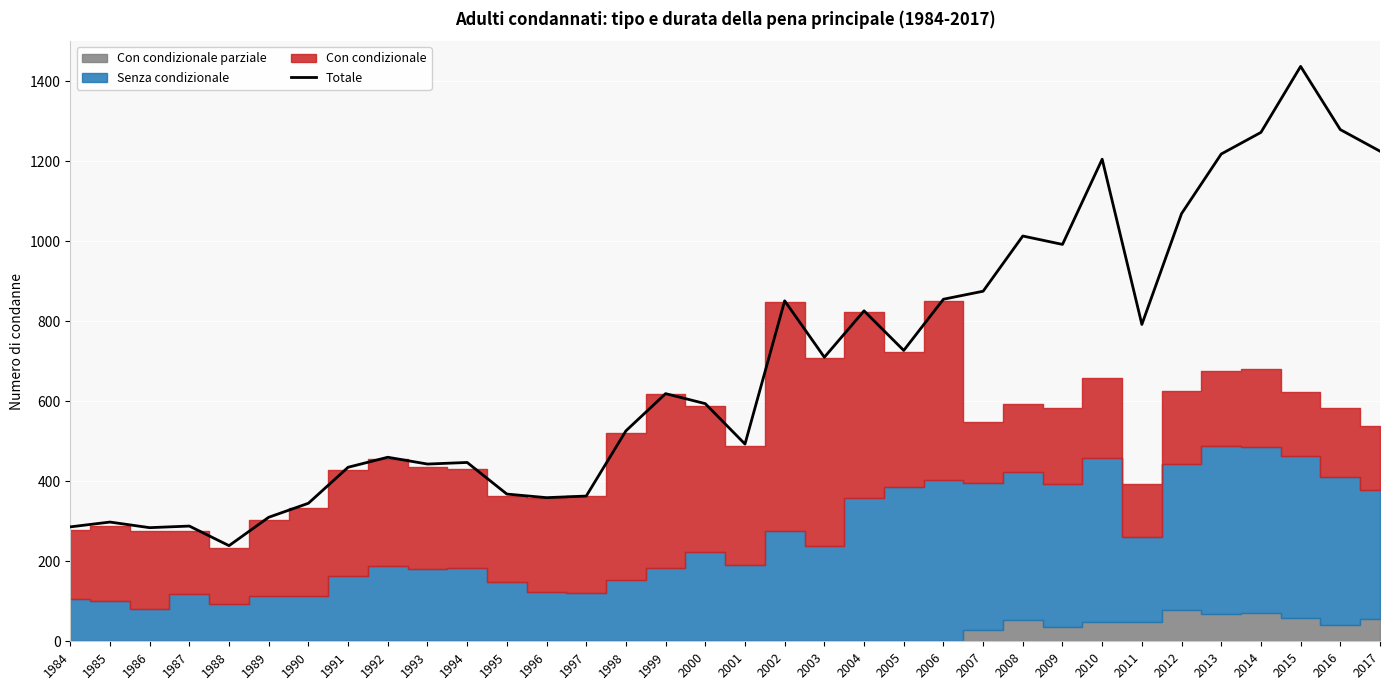

Approximately how many times larger is the value at 1989 compared to 1992?

0.7